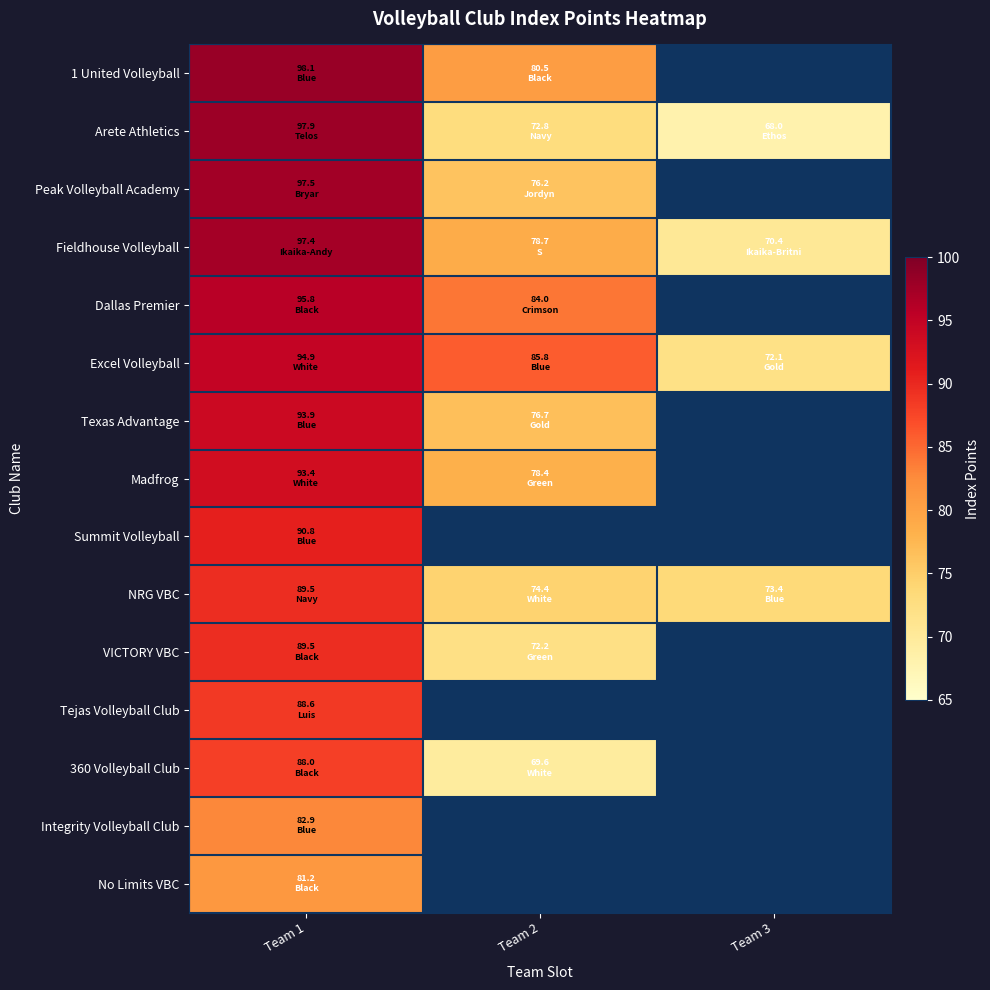

At how many categories does at least one series exceed 77?

2